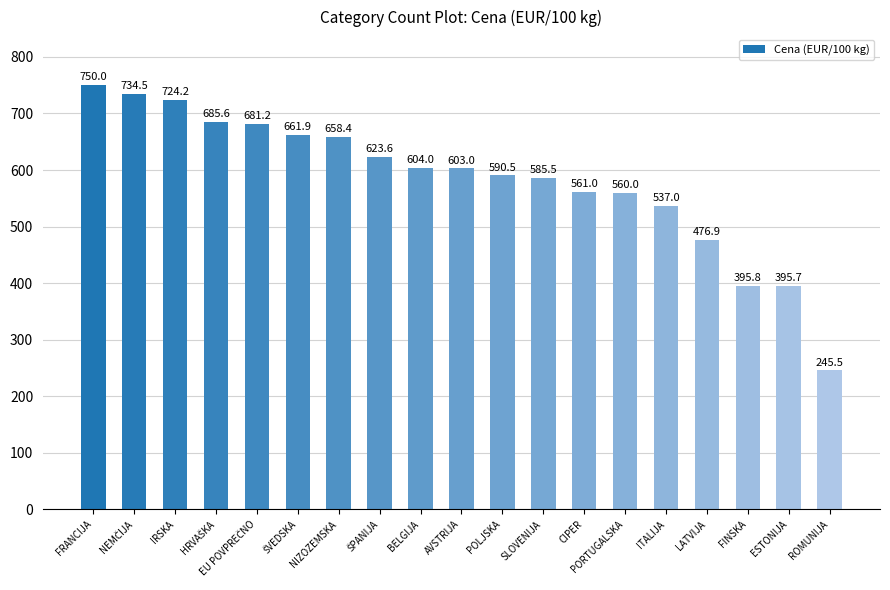

The value at ESTONIJA is 395.7. True or false?

True